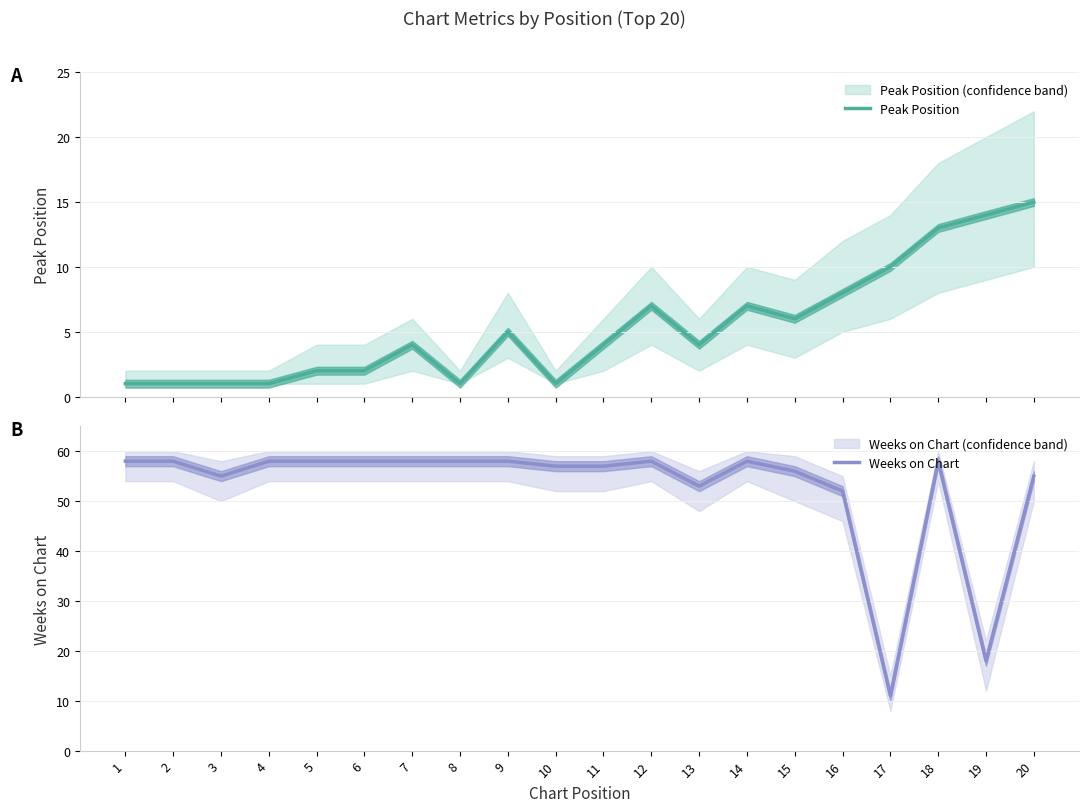

True or false: Peak Position and Weeks on Chart cross at least once.

False